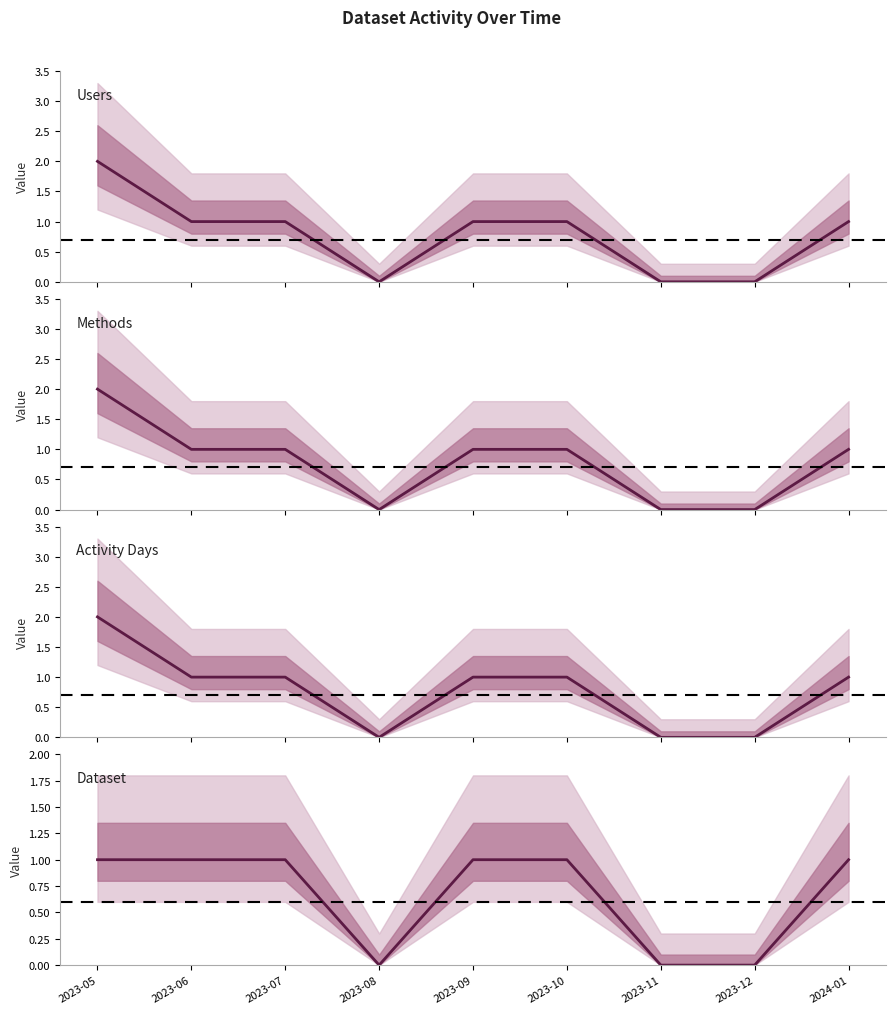

What position from the left is 2024-01?

9